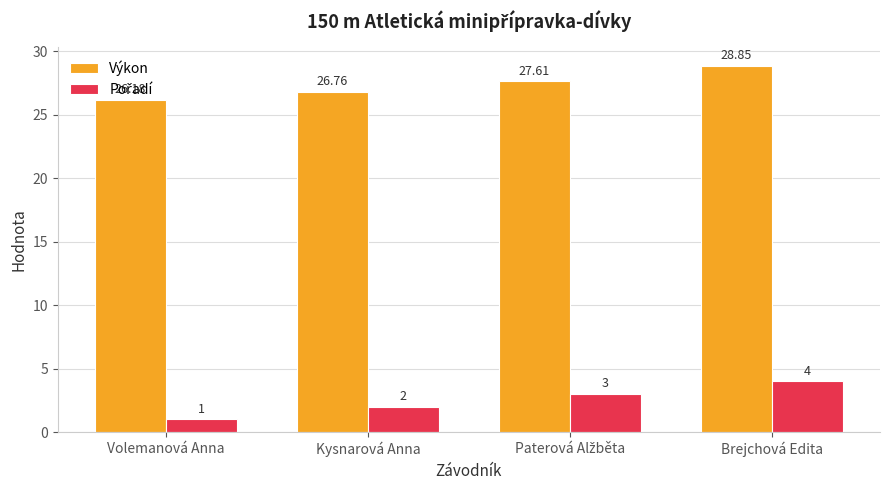

How many groups of bars are there?

4